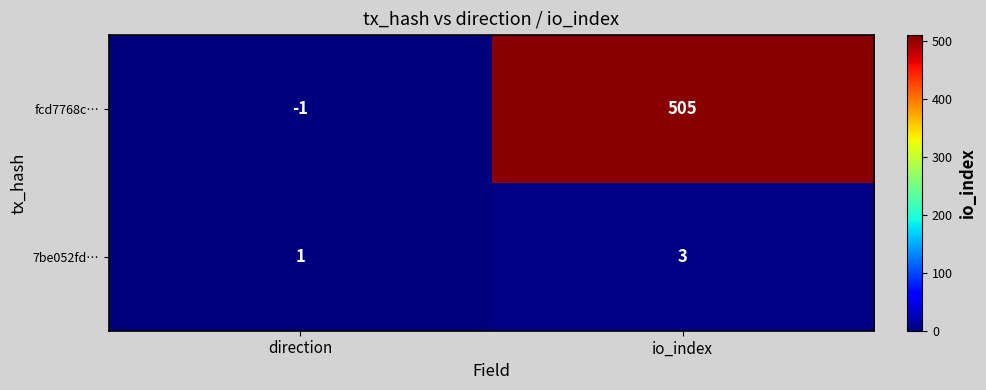

Which series changed the most between direction and io_index?

fcd7768c…